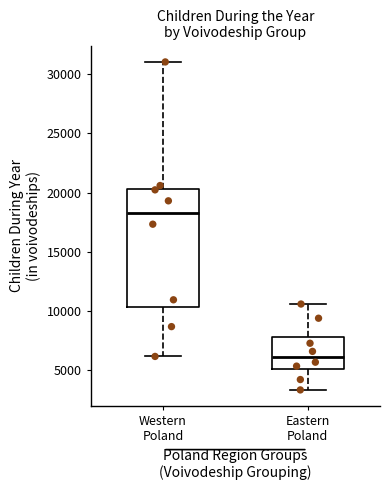

Reading left to right, transcribe this box plot: for each box, give where its median line is, the range the box spans, and where its two whiskers end, as read against the y-axis. The values are not printed on the chart, so give them approximately, as read against the axis.

Western Poland: median 18500, box 10500 to 20500, whiskers 6000 to 31000
Eastern Poland: median 6000, box 5000 to 8000, whiskers 3500 to 10500